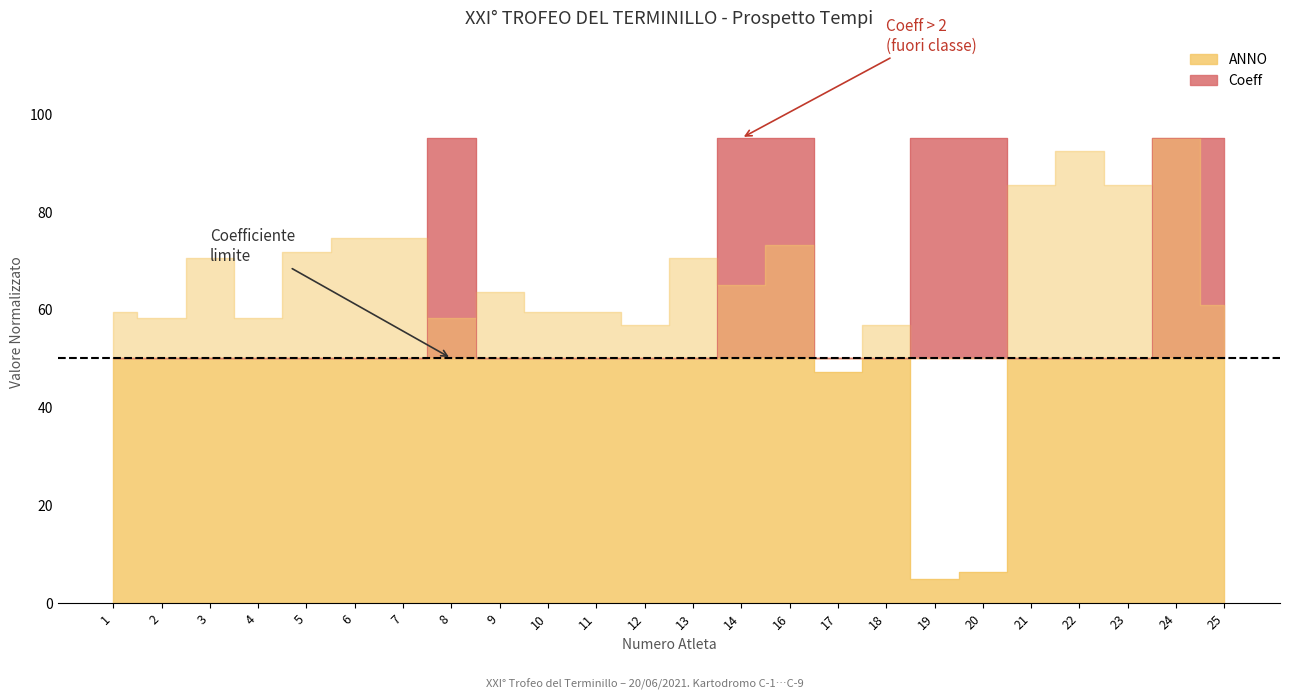

How many lines are shown in the chart?

1